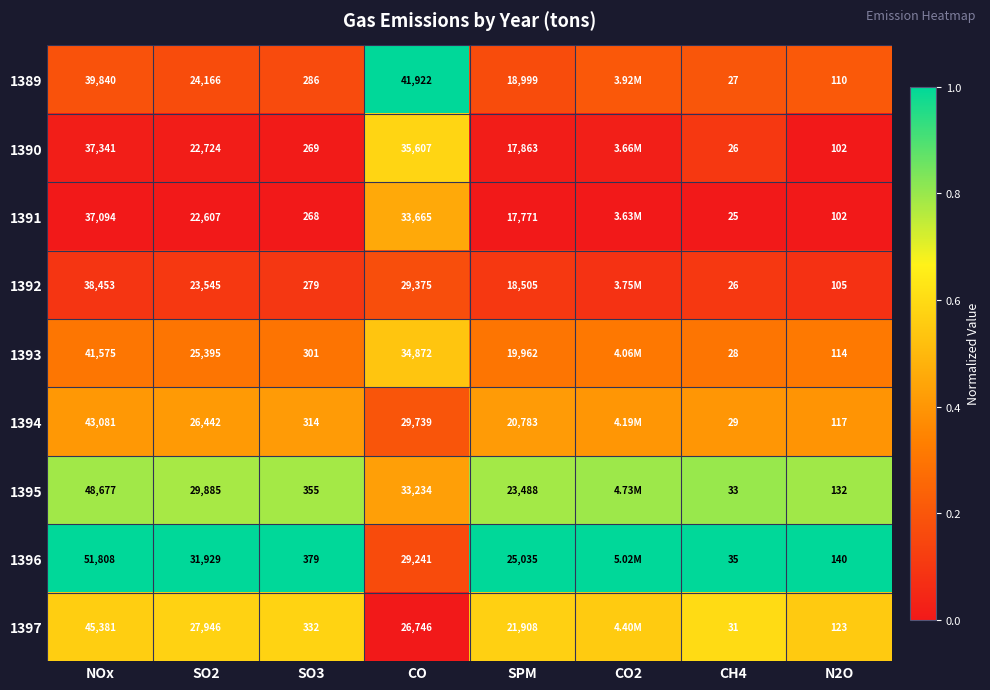

Is the value of 1392 at CO greater than the value of 1393 at SPM?

Yes